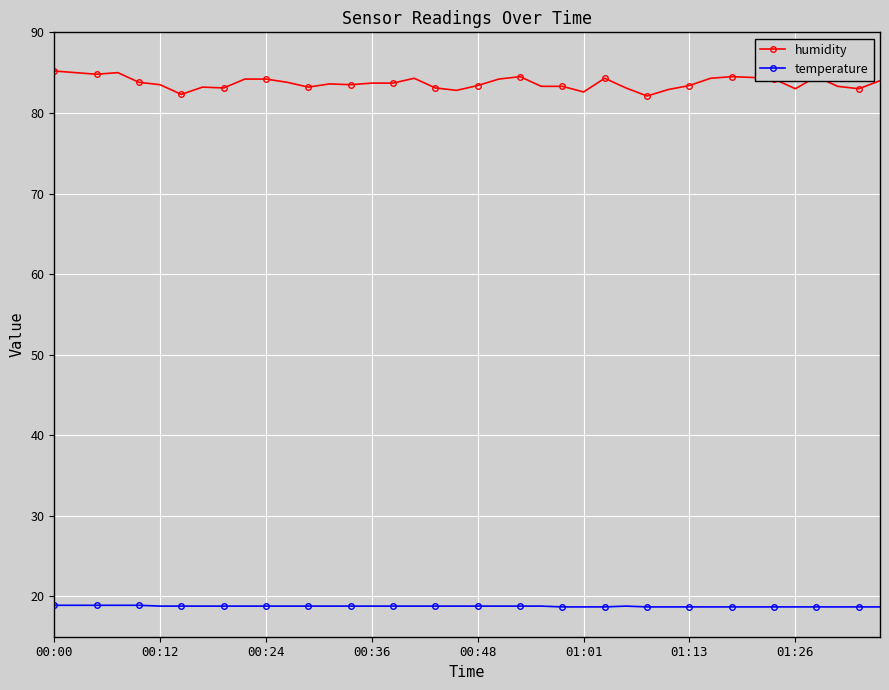

What is the maximum value shown in the chart?

85.2